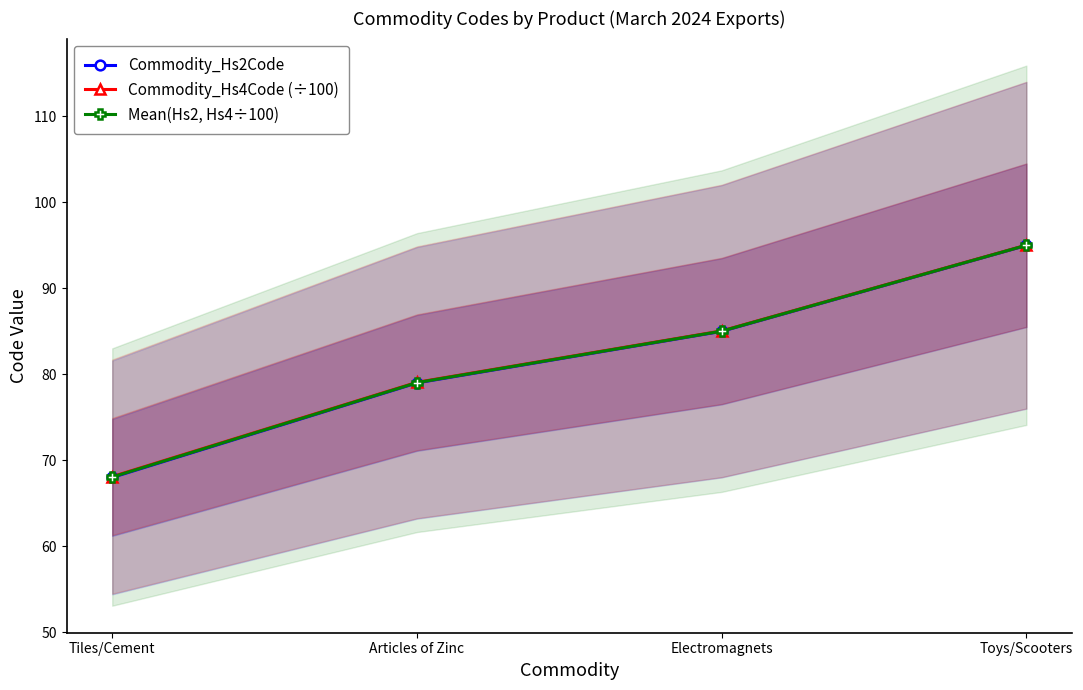

The Mean(Hs2, Hs4÷100) series shows 85.0 at Electromagnets. True or false?

True